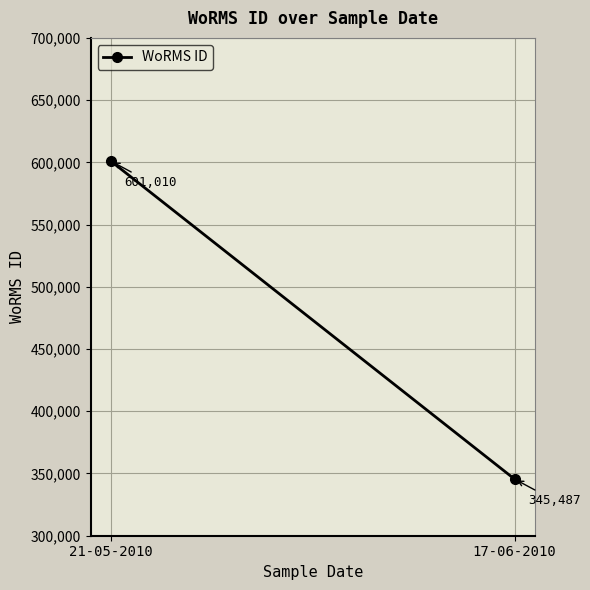

How many lines are shown in the chart?

1